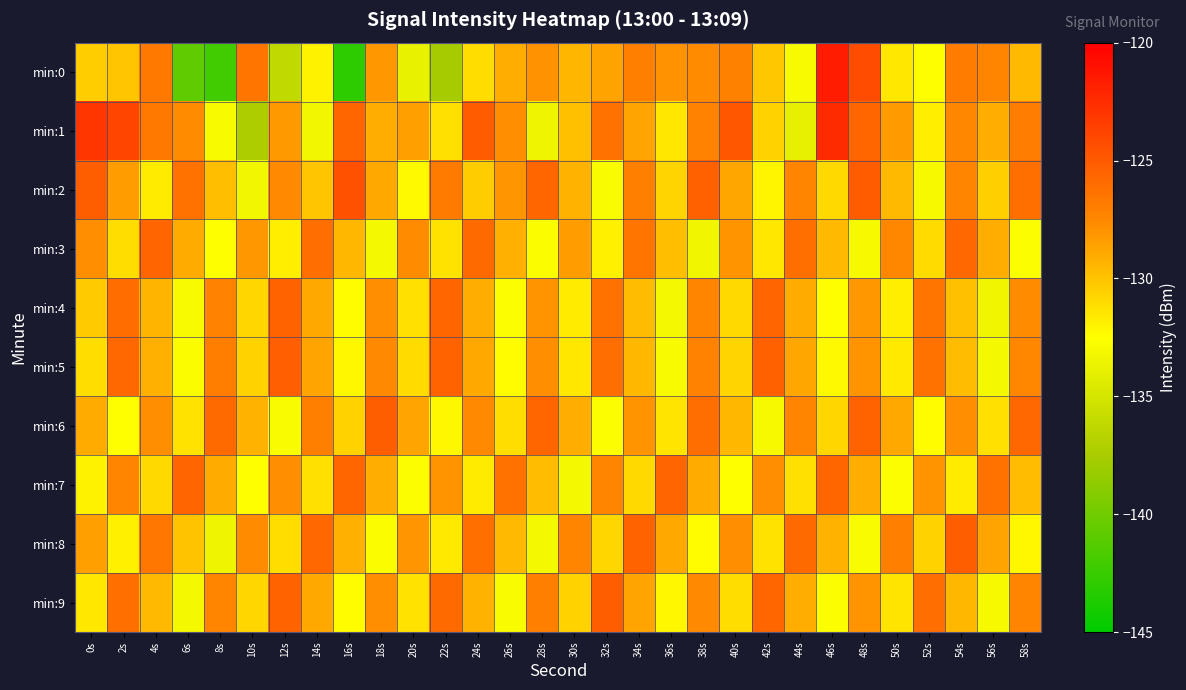

What is the greatest value displayed?

-121.6